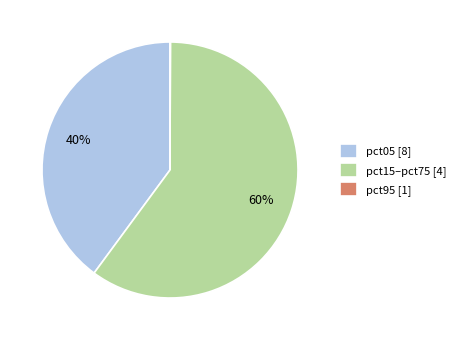

The pct15–pct75 [4] slice represents 72% of the pie. True or false?

False